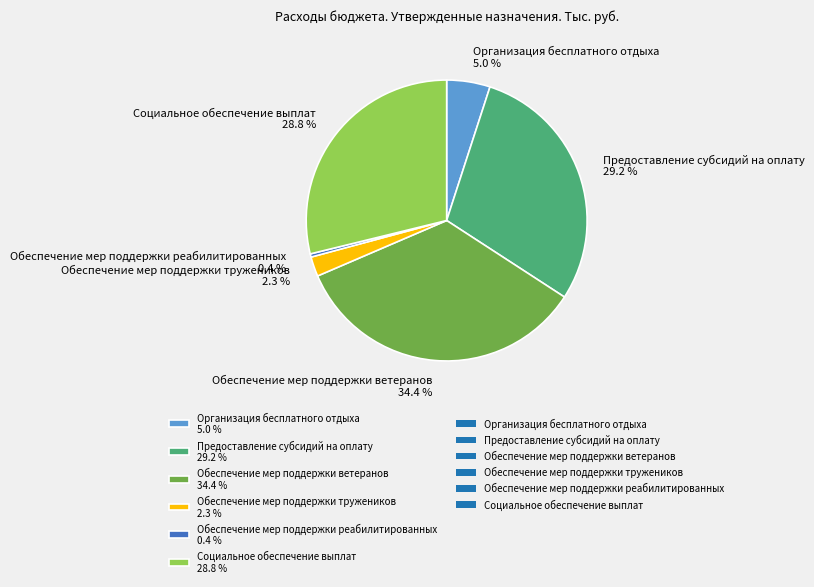

Approximately how many times larger is the value at Обеспечение мер поддержки ветеранов compared to Социальное обеспечение выплат?

1.2